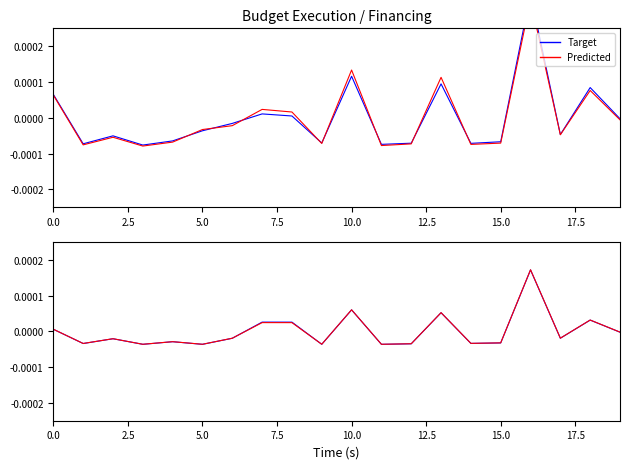

True or false: Plan and Financing cross at least once.

True